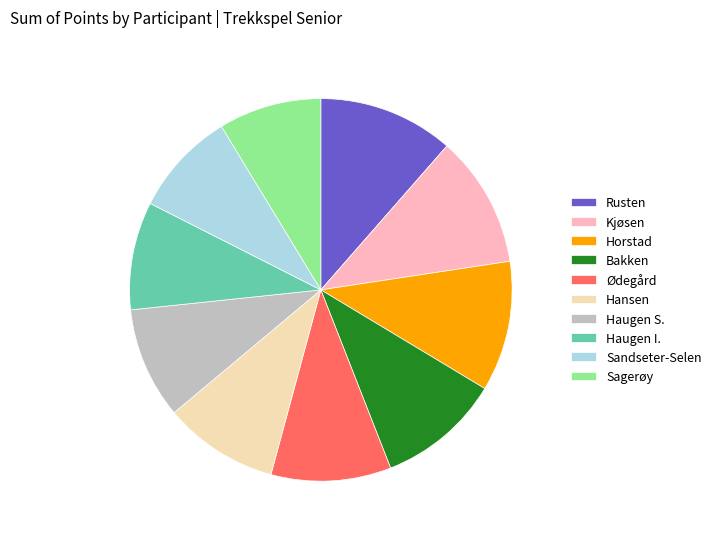

Which has a higher value, Sandseter-Selen or Ødegård?

Ødegård